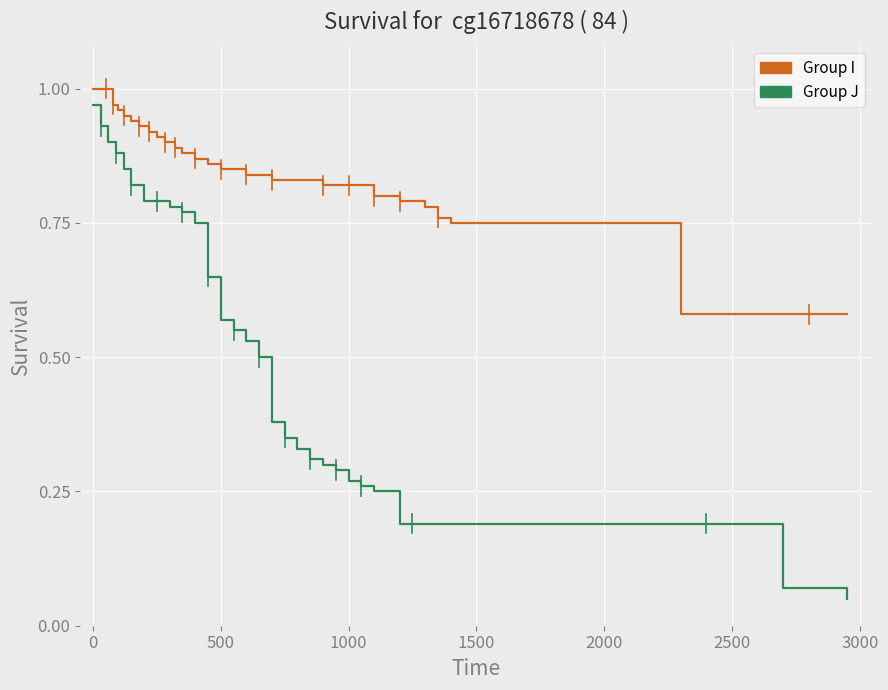

List the series in order of their overall mean, highest first.

Group I, Group J